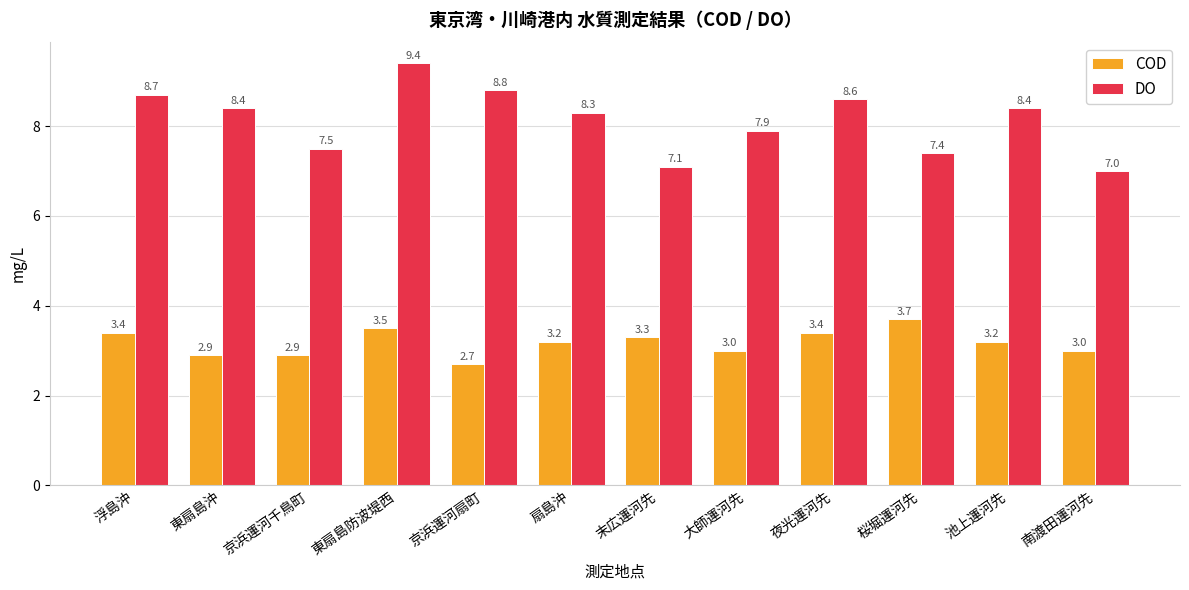

The value of DO at 京浜運河扇町 is 8.8. True or false?

True